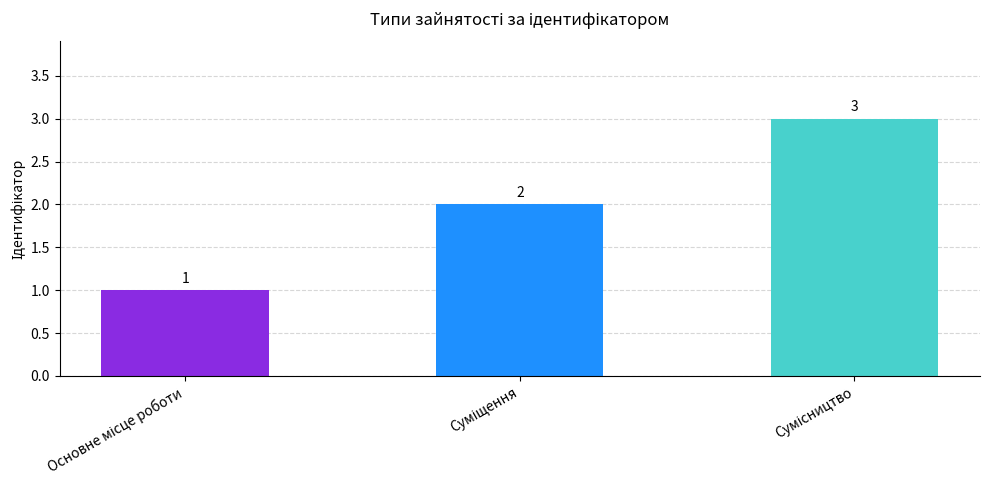

Reading left to right, extract all data points from this chart.

1	2	3